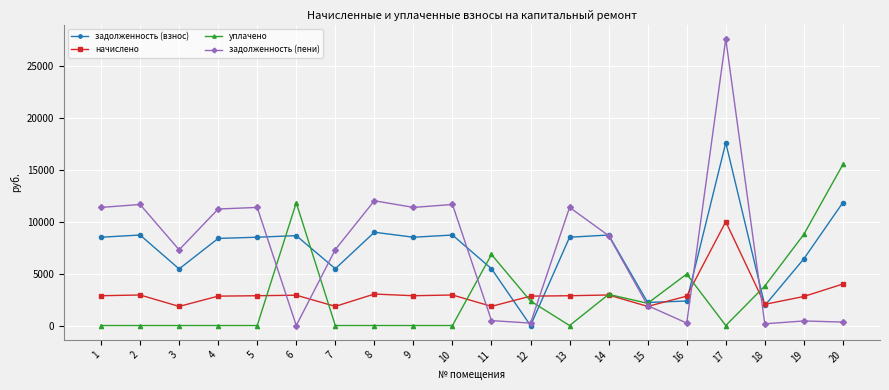

Rank the series by their maximum value, from highest to lowest.

задолженность (пени), задолженность (взнос), уплачено, начислено